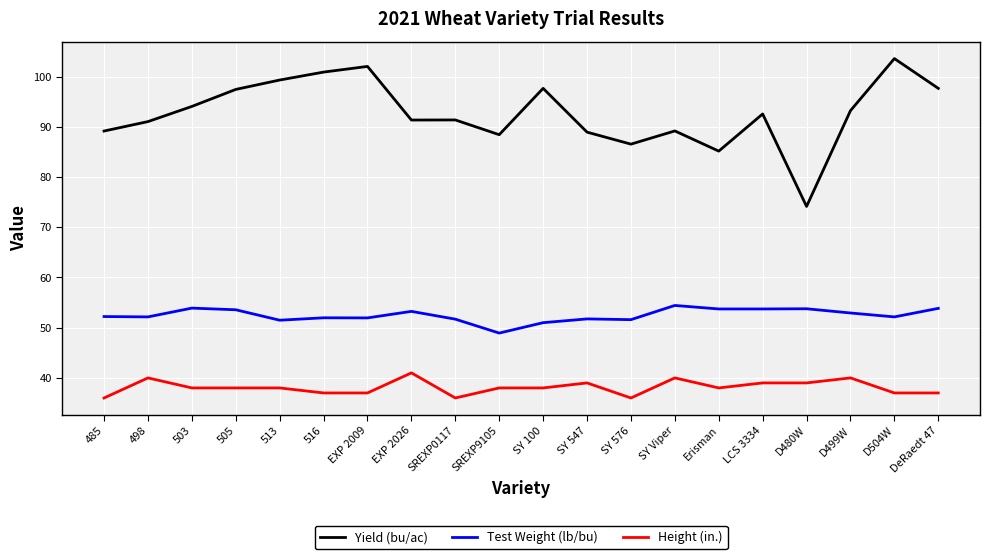

True or false: Height (in.) and Yield (bu/ac) intersect in this chart.

False